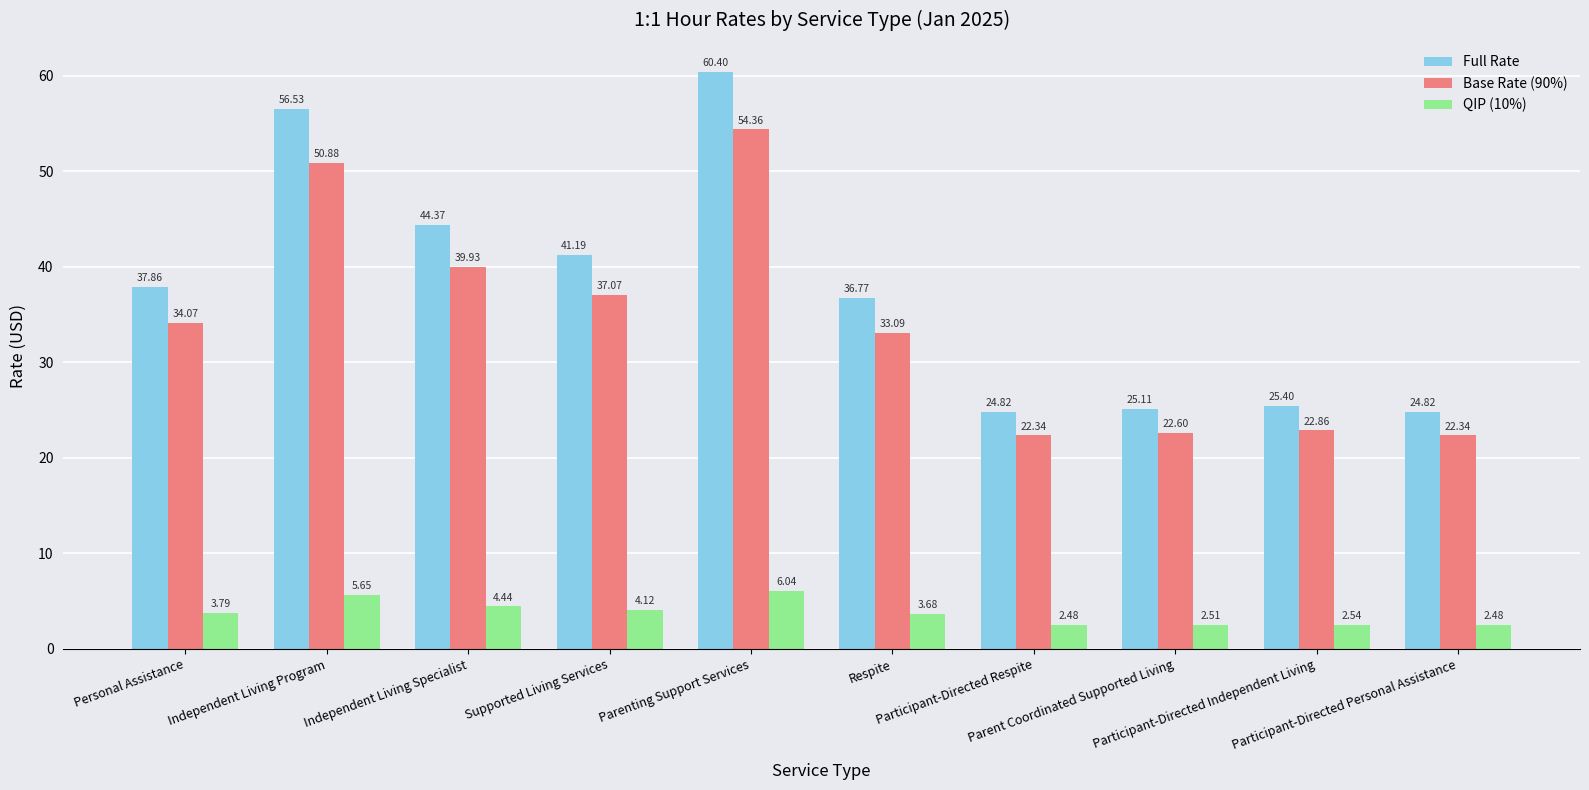

What is the total value across all series at Respite?

73.5